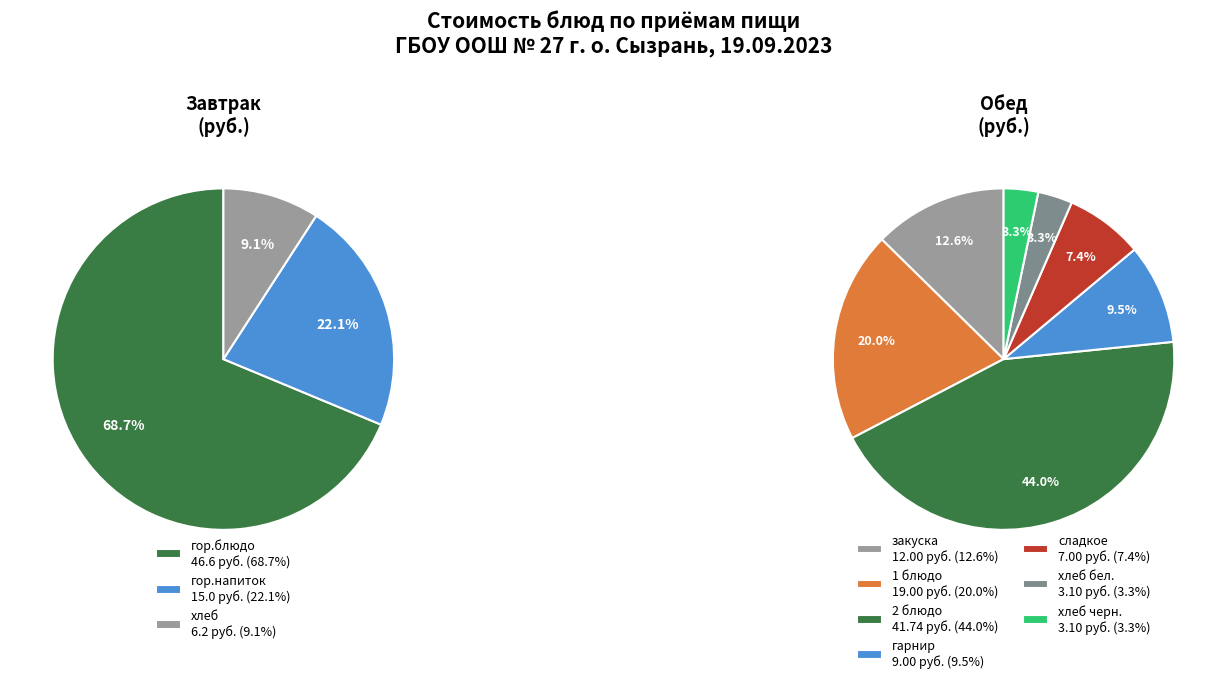

Is it true that Обед (хлеб бел.) is 16% of the pie?

False